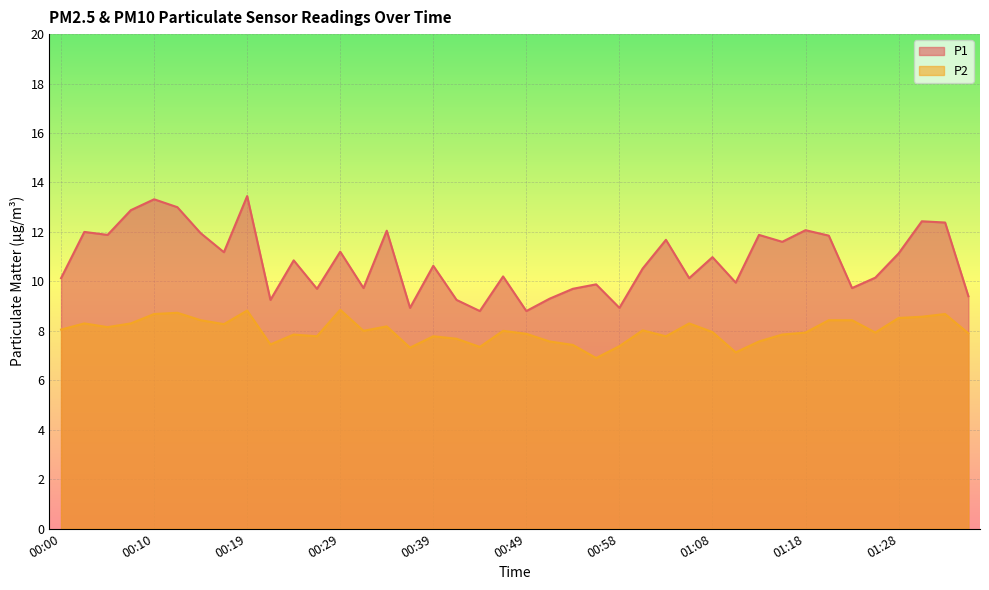

What is the label of the 34th point from the left?

01:21